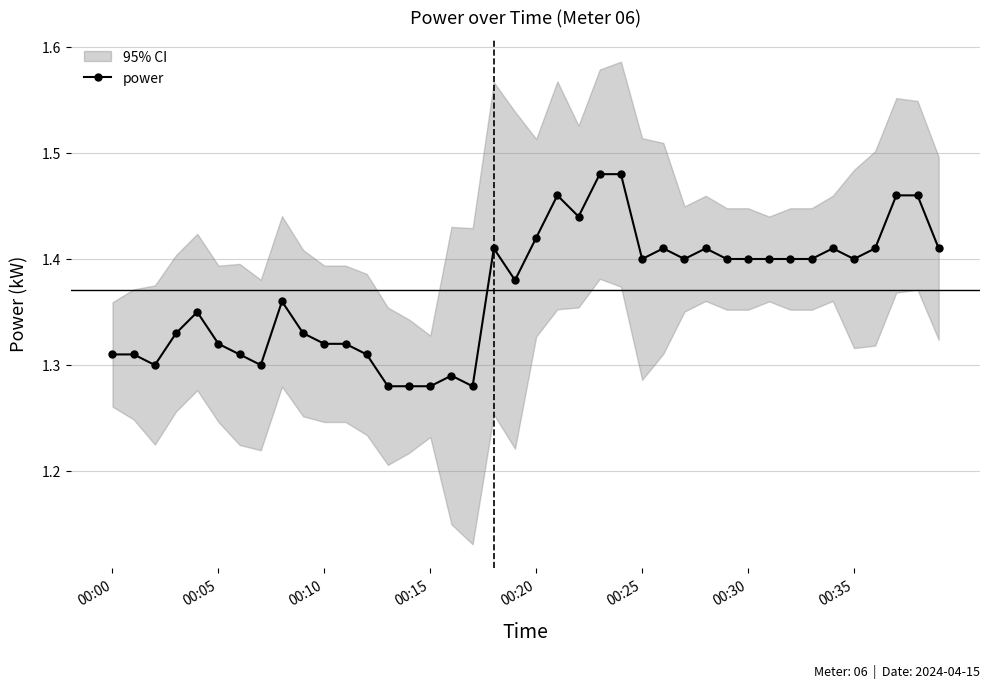

What is the smallest value displayed?

1.3